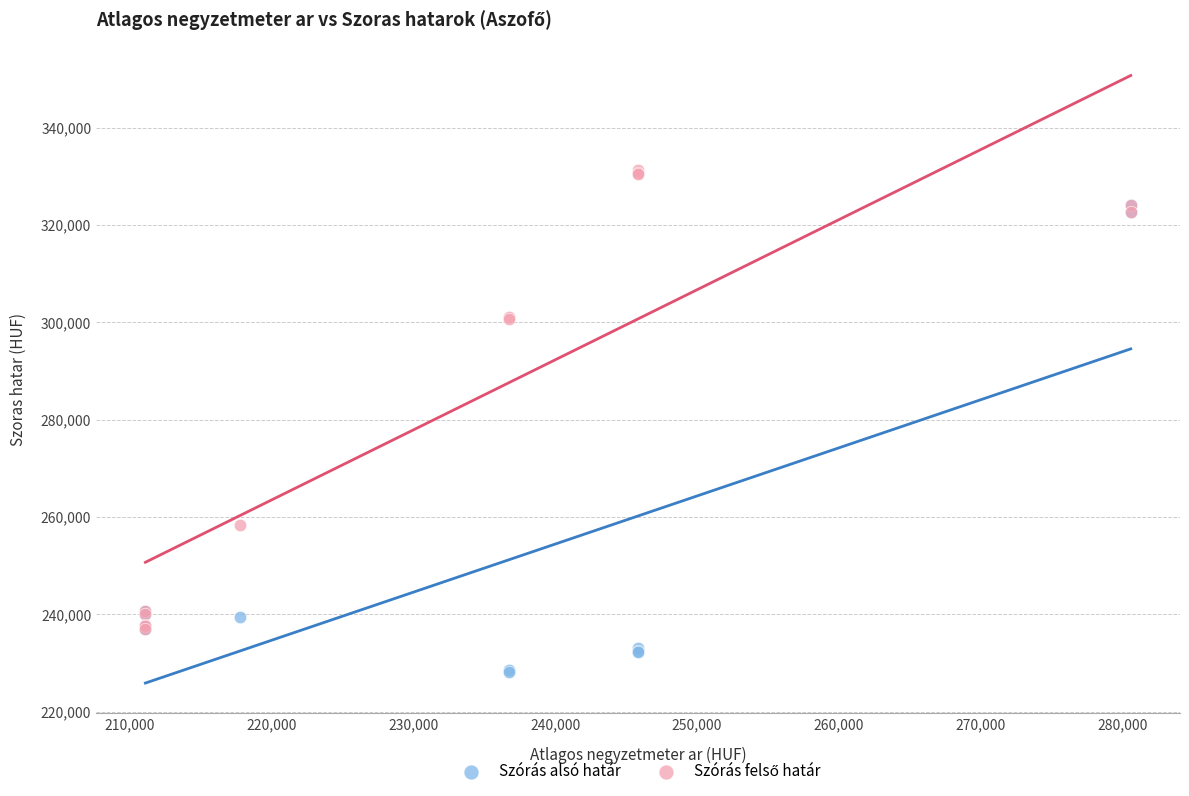

In the Szórás alsó határ series, what Y value is closest to 276124?

240764